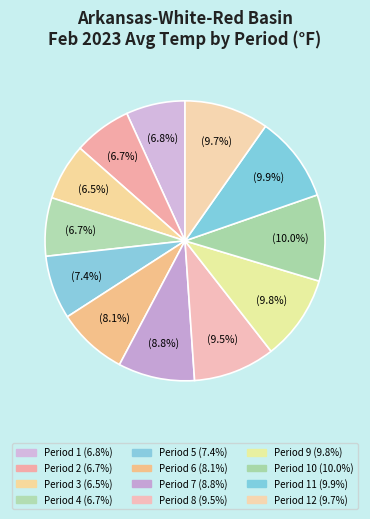

How many slices are in this pie chart?

12